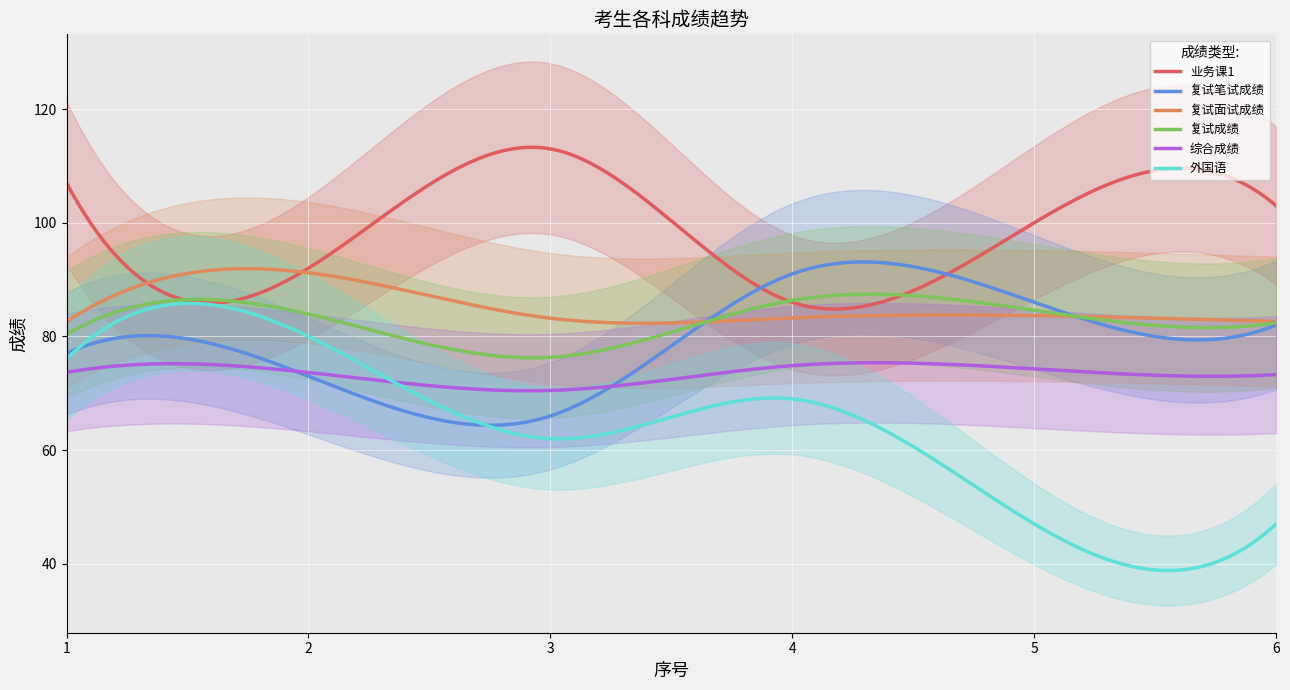

What is the maximum value shown in the chart?

113.0